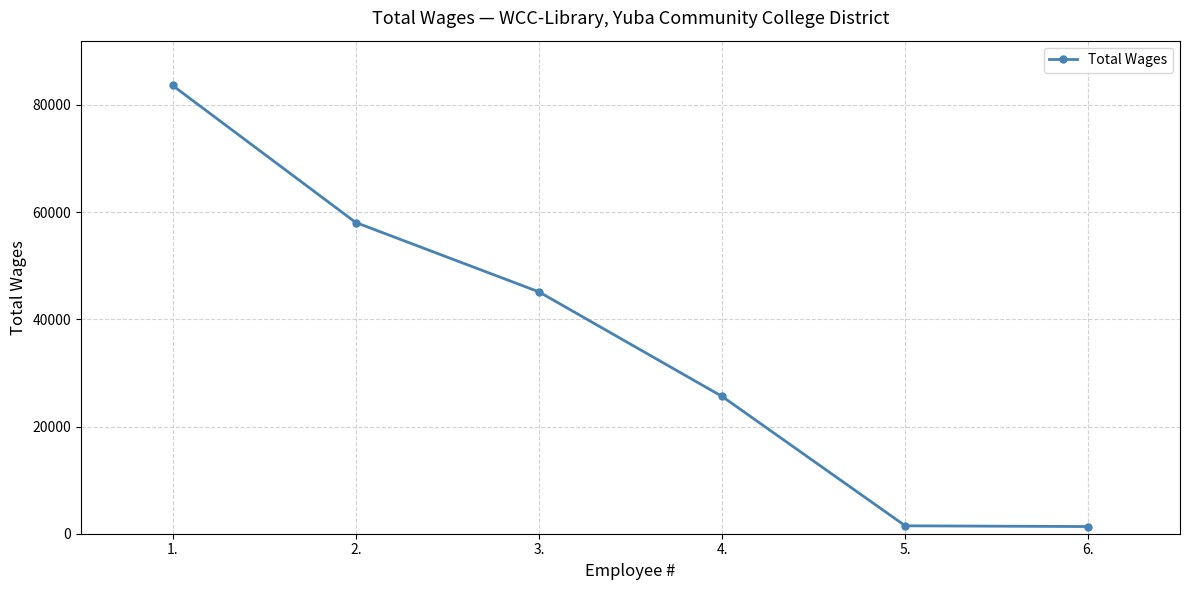

True or false: the data has more than 1 interior local peaks.

False